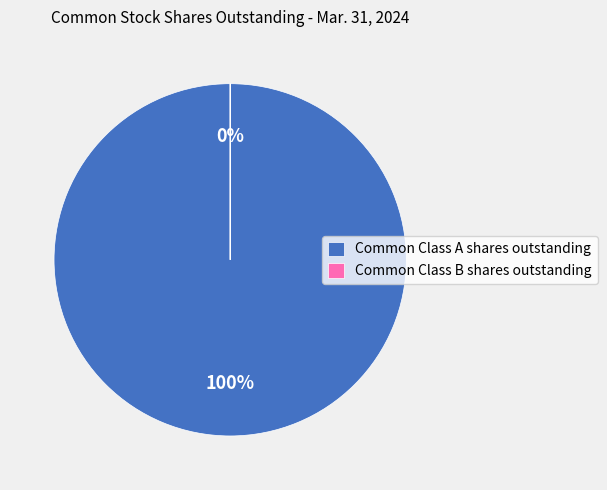

Which category has the biggest portion of the pie?

Common Class A shares outstanding